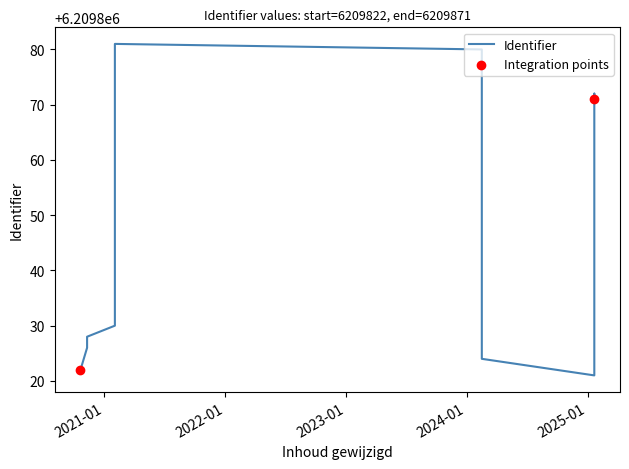

What is the change in value from 2024-02-16 to 2020-11-10?

-54